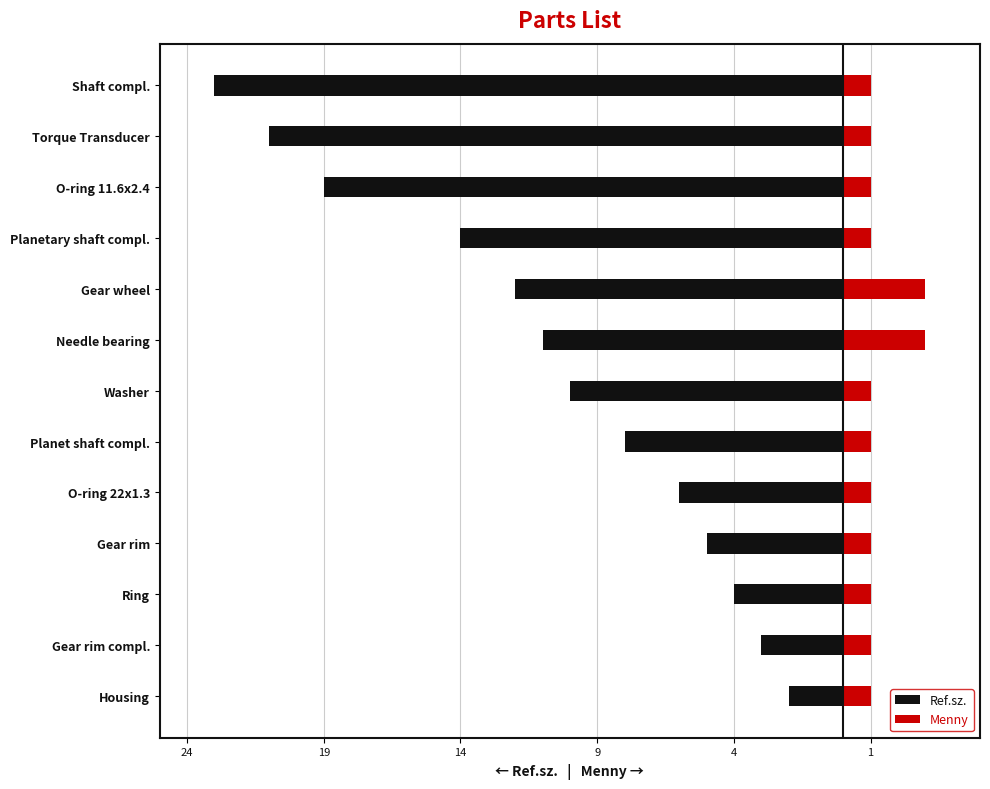

Does the chart contain stacked bars?

No